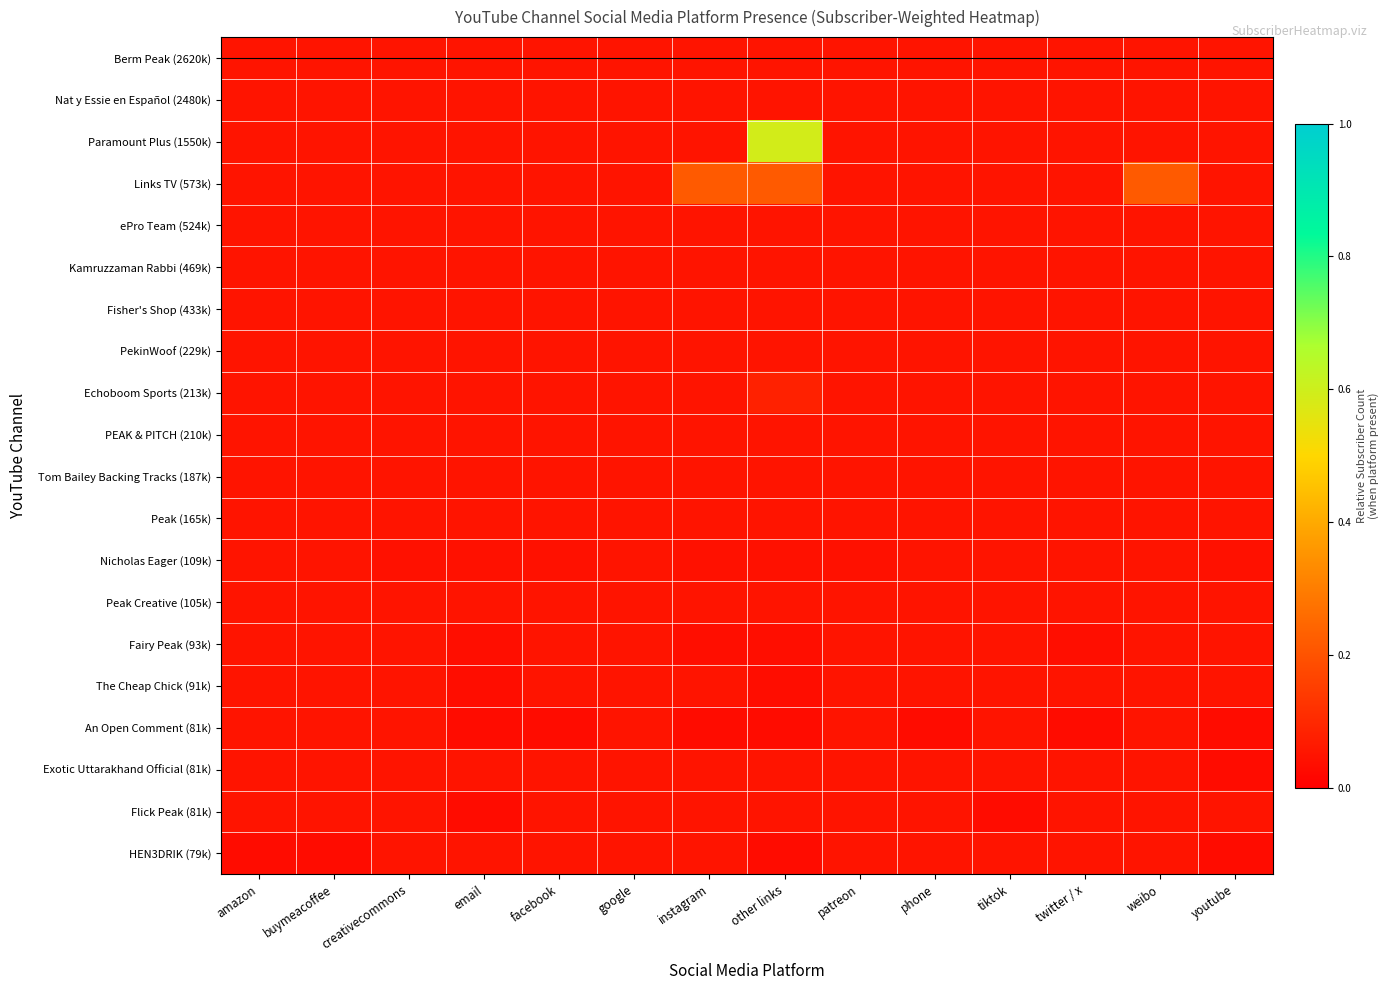

At email, list the series in order from largest to smallest.

Berm Peak (2620k), Nat y Essie en Español (2480k), Paramount Plus (1550k), Links TV (573k), ePro Team (524k), Kamruzzaman Rabbi (469k), Fisher's Shop (433k), PekinWoof (229k), Echoboom Sports (213k), PEAK & PITCH (210k), Tom Bailey Backing Tracks (187k), Peak (165k), Peak Creative (105k), Exotic Uttarakhand Official (81k), HEN3DRIK (79k), Nicholas Eager (109k), Fairy Peak (93k), The Cheap Chick (91k), An Open Comment (81k), Flick Peak (81k)